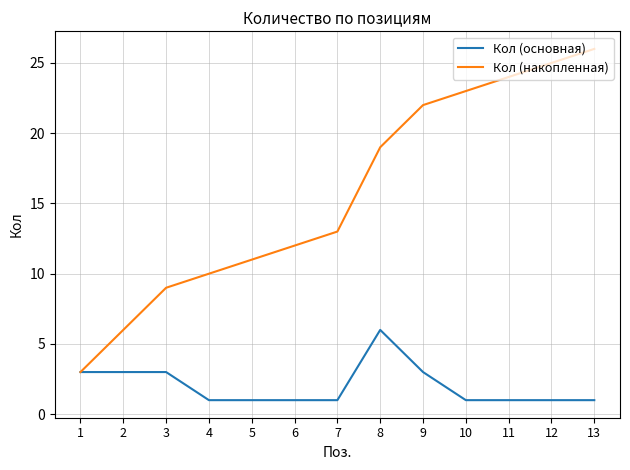

What is the approximate value of Кол (накопленная) at 4?

10